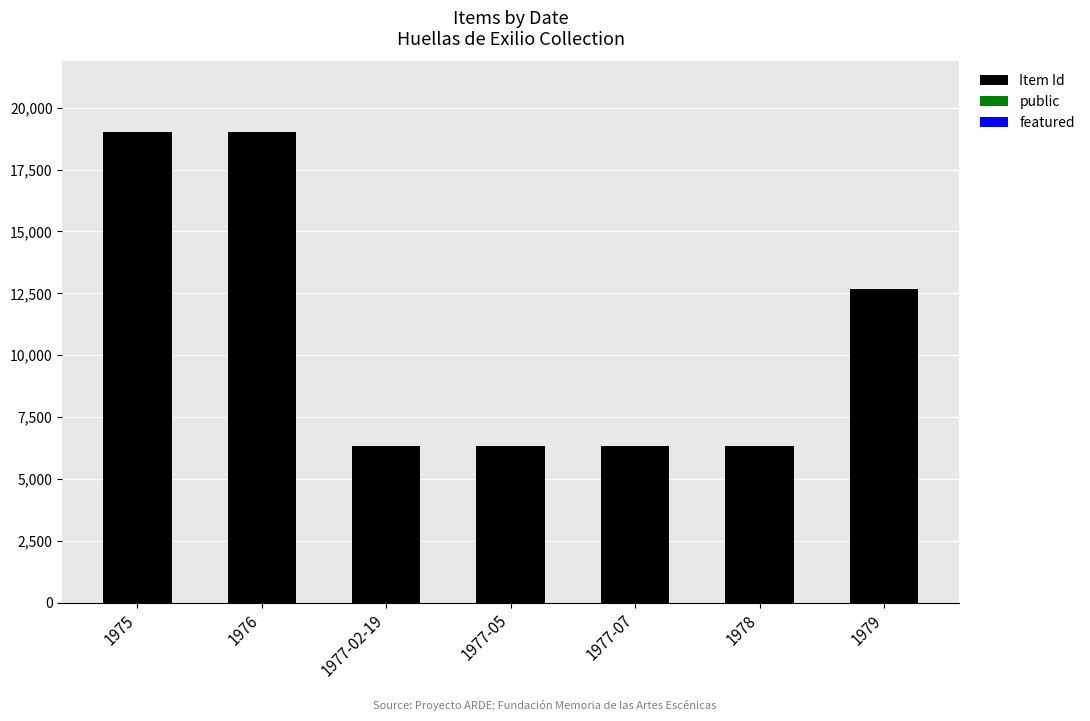

What is the highest value of the Item Id series?

19014